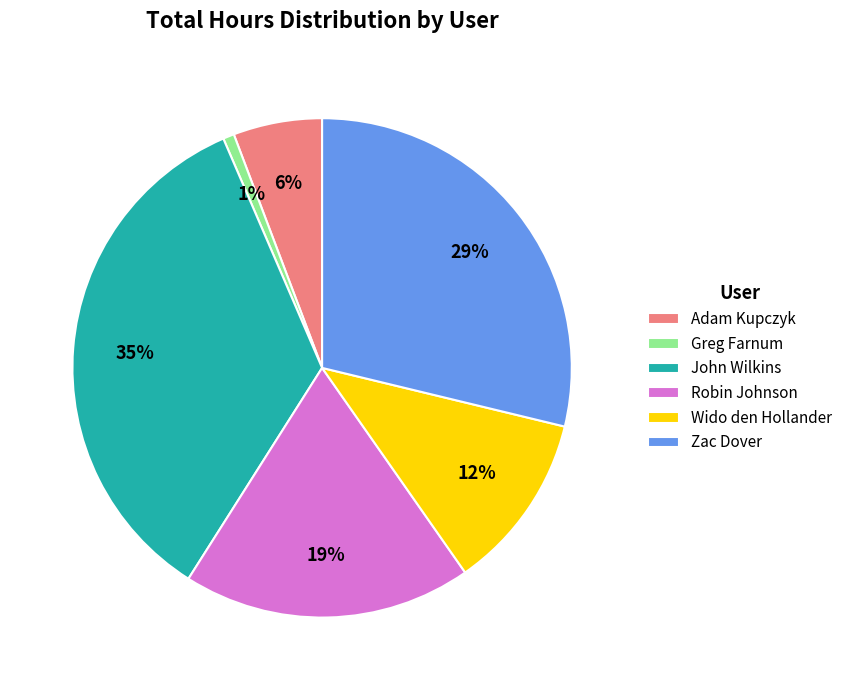

What is the largest slice in the pie chart?

John Wilkins